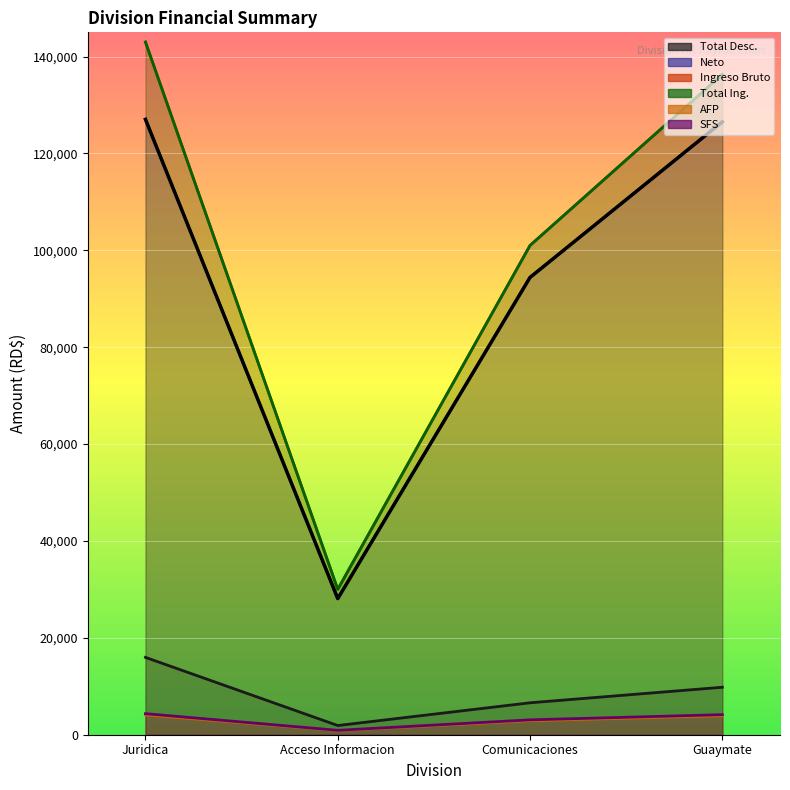

What is the difference between the maximum and second lowest values in the Neto series?

32626.5